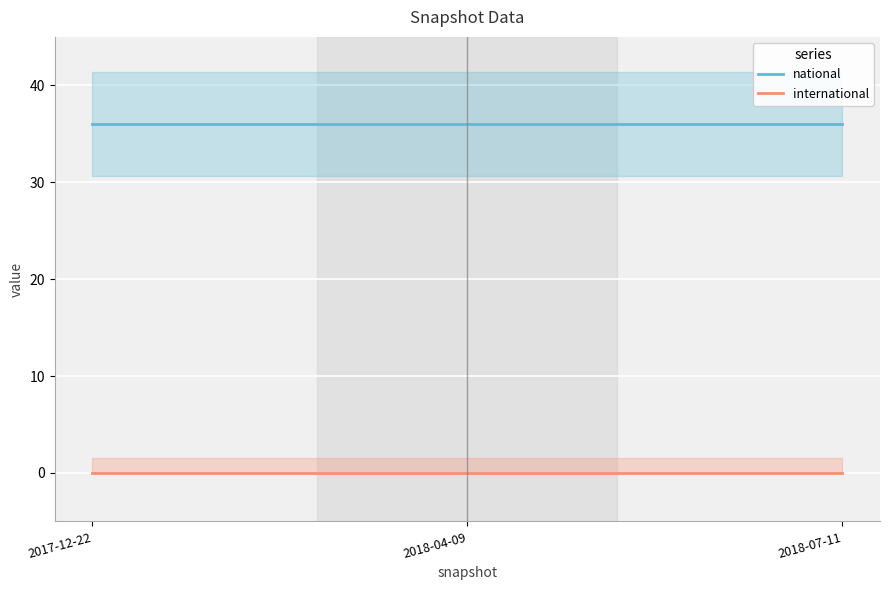

Reading left to right, what are all the values shown in this chart?

national: 2017-12-22=36	2018-04-09=36	2018-07-11=36
international: 2017-12-22=0	2018-04-09=0	2018-07-11=0